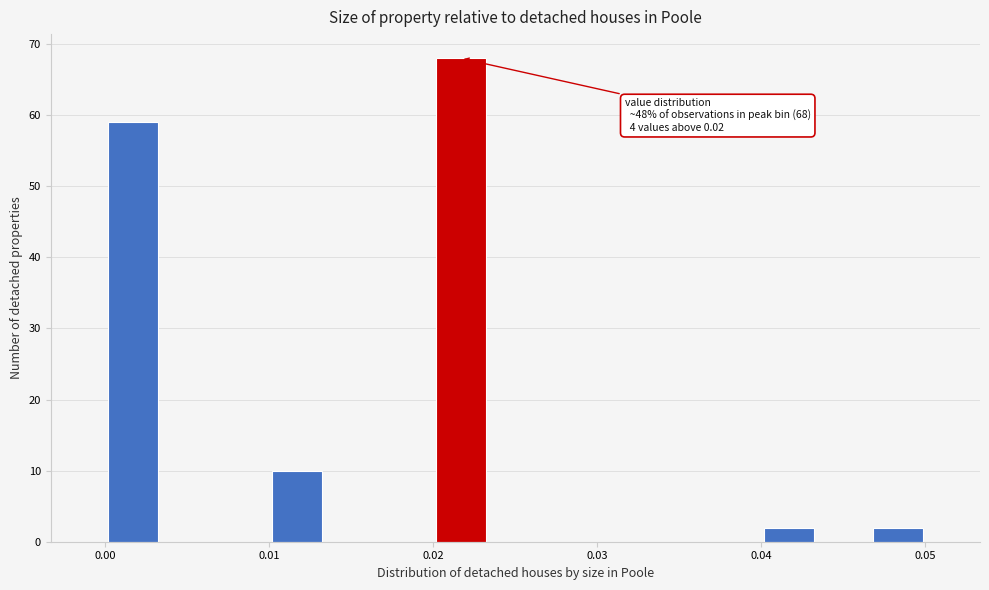

Around what value on the x-axis is the tallest bar? Give the approximate position of its centre, as read against the axis.

0.022